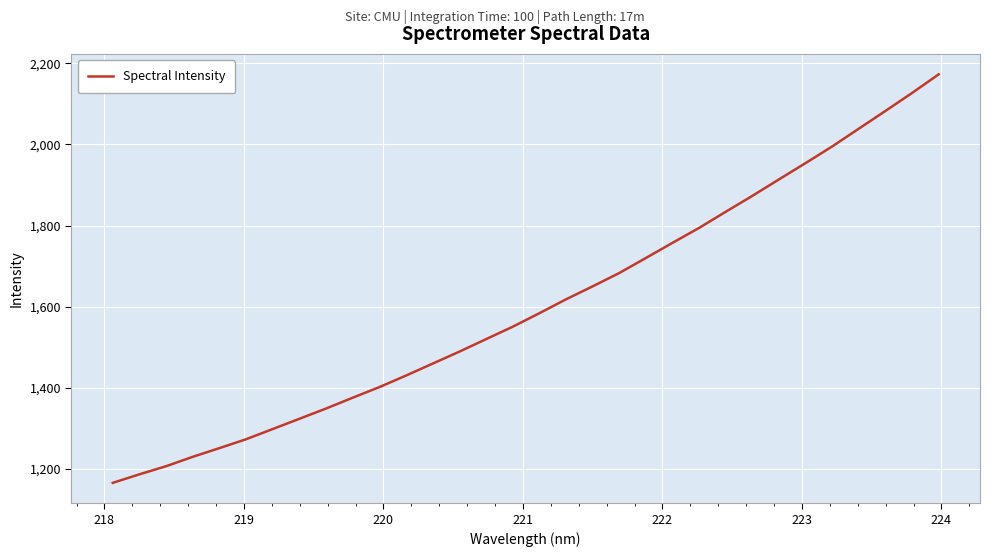

What is the smallest value displayed?

1165.9